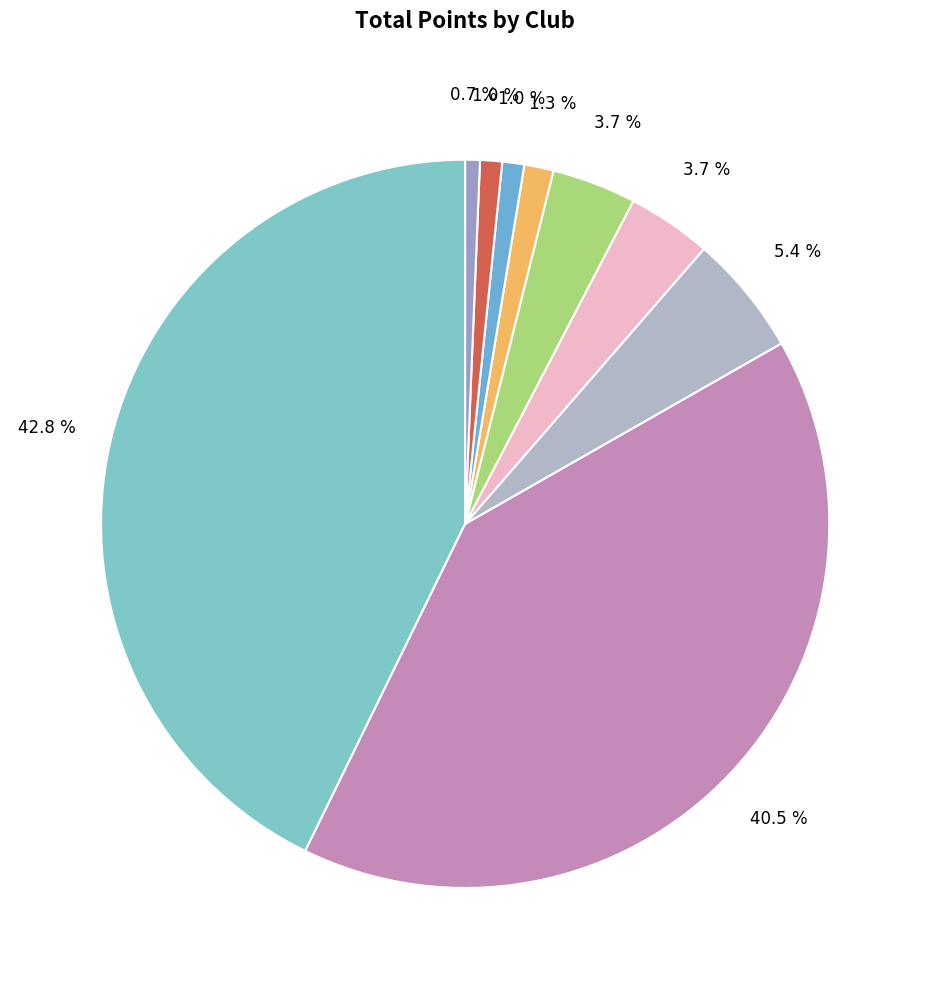

To the nearest percent, what is the difference between the largest and smallest slice percentages?

42%